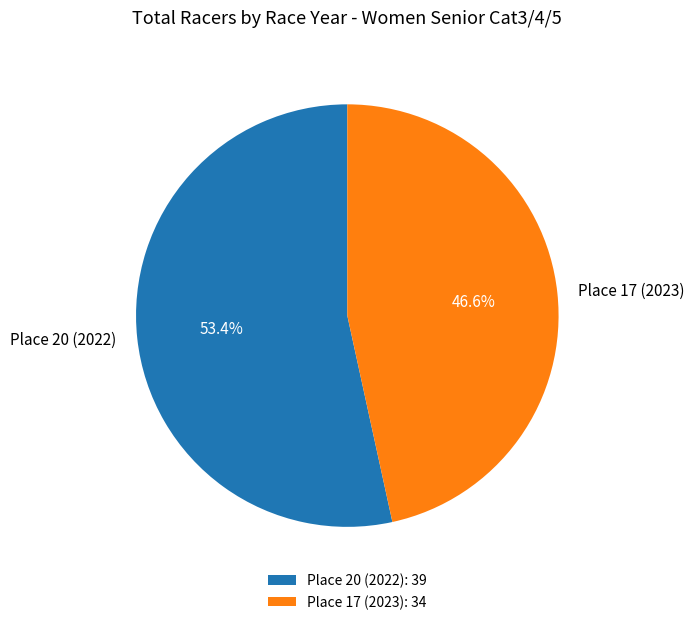

Between Place 17 (2023) and Place 20 (2022), which is larger?

Place 20 (2022)